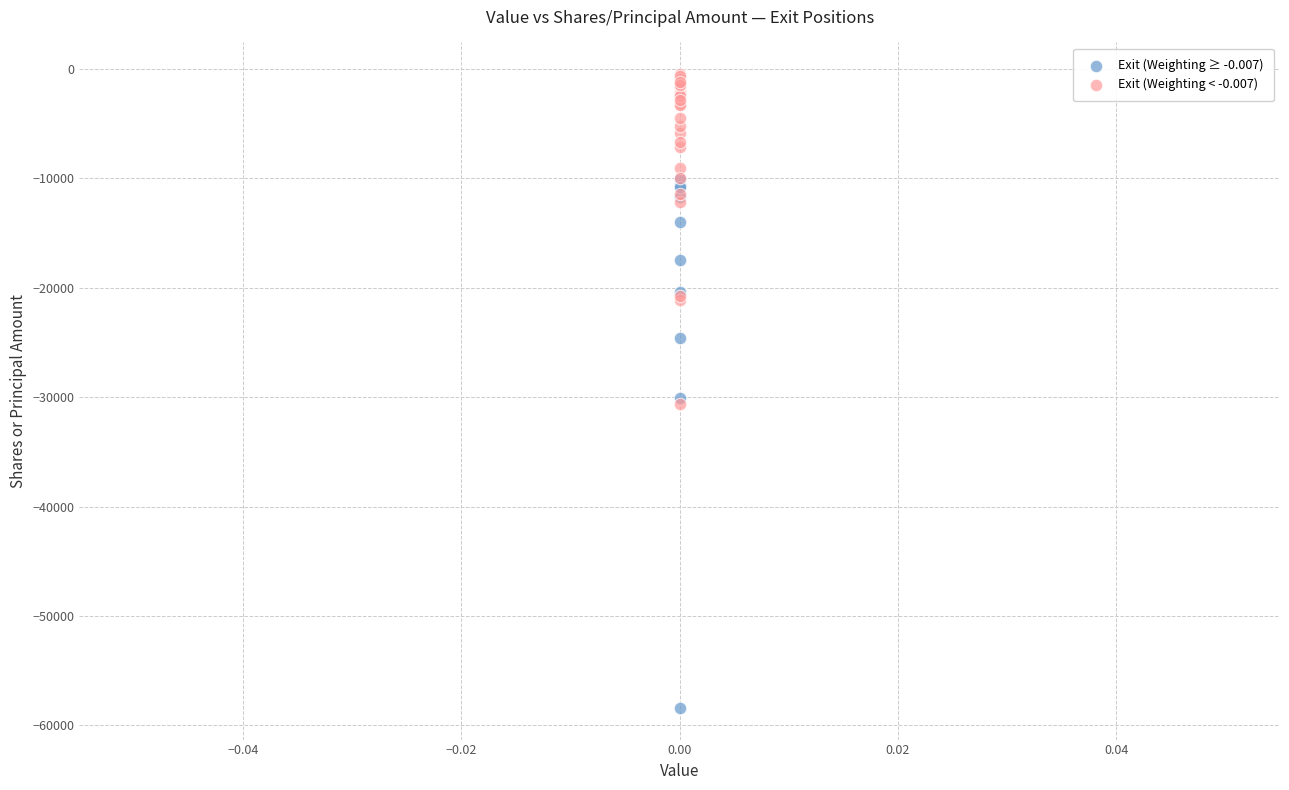

Which series contains the lowest Y value?

Exit (Weighting ≥ -0.007)